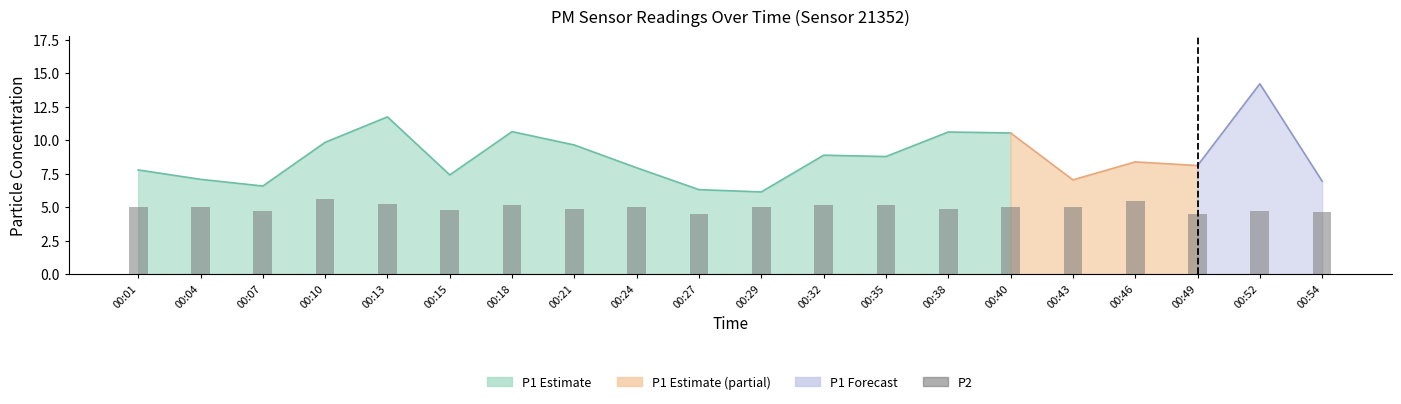

Between 00:54 and 00:52, which is larger?

00:52